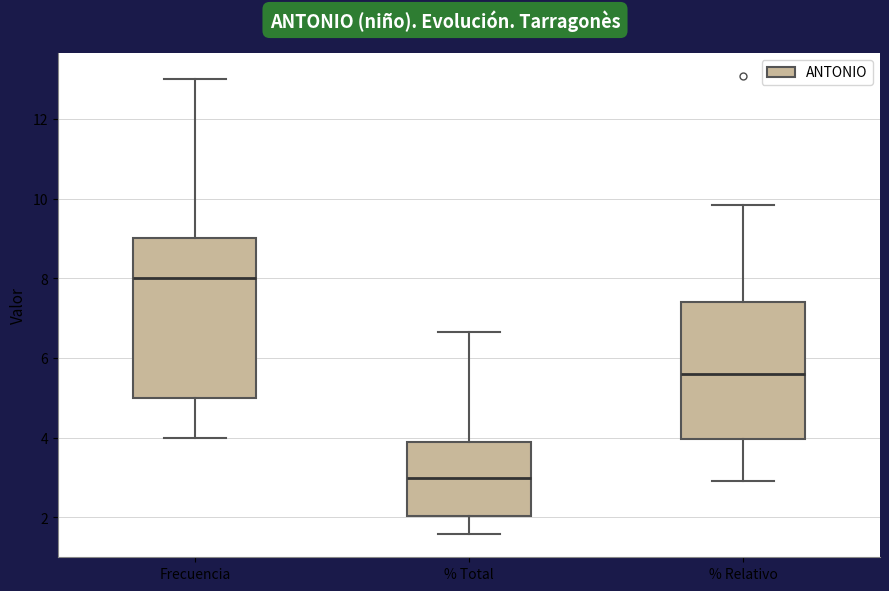

Reading left to right, transcribe this box plot: for each box, give where its median line is, the range the box spans, and where its two whiskers end, as read against the y-axis. The values are not printed on the chart, so give them approximately, as read against the axis.

Frecuencia: median 8.0, box 5.0 to 9.0, whiskers 4.0 to 13.0
% Total: median 3.0, box 2.0 to 3.8, whiskers 1.6 to 6.6
% Relativo: median 5.6, box 4.0 to 7.4, whiskers 3.0 to 9.8